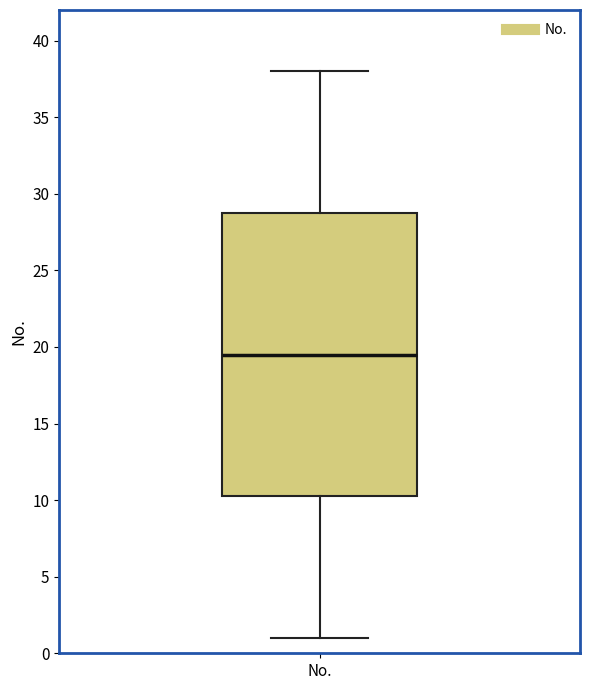

Read this box plot against the y-axis: the position of the median line, the range covered by the box, and the ends of both whiskers. The values are not printed on the chart, so give them approximately, as read against the axis.

median 19.5, box 10.5 to 29.0, whiskers 1.0 to 38.0